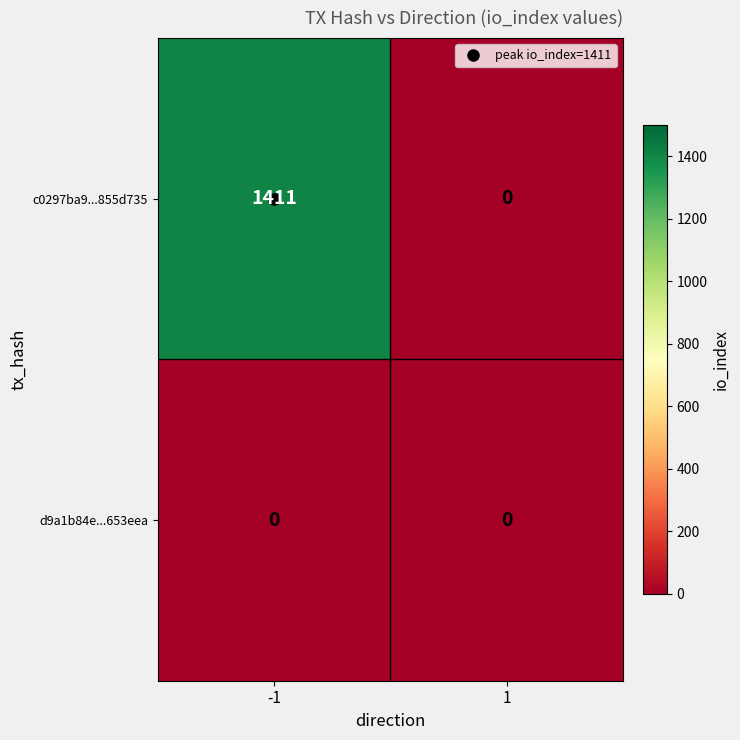

What is the spread (max minus min) of values at -1?

1411